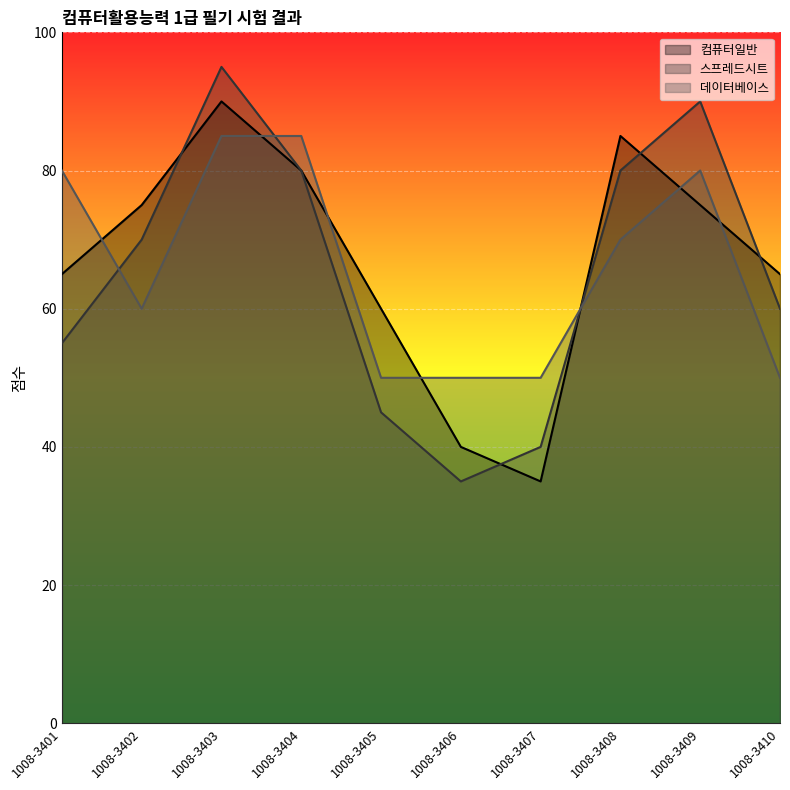

What is the minimum value for 컴퓨터일반?

35